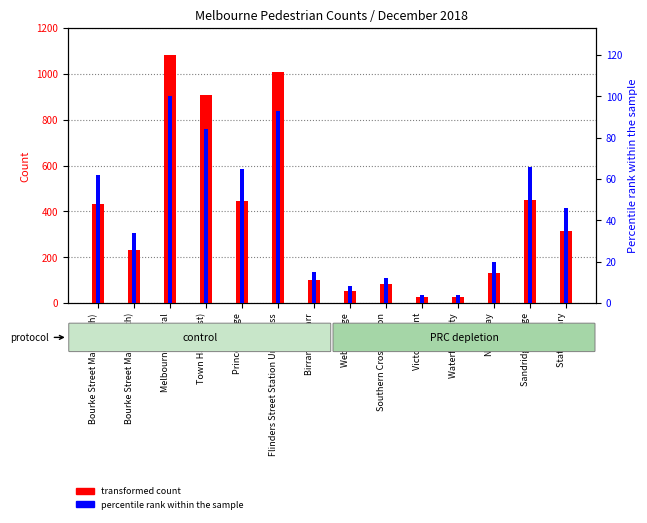

Rank the series at Bourke Street Mall (South) from lowest to highest value.

percentile rank within the sample, transformed count